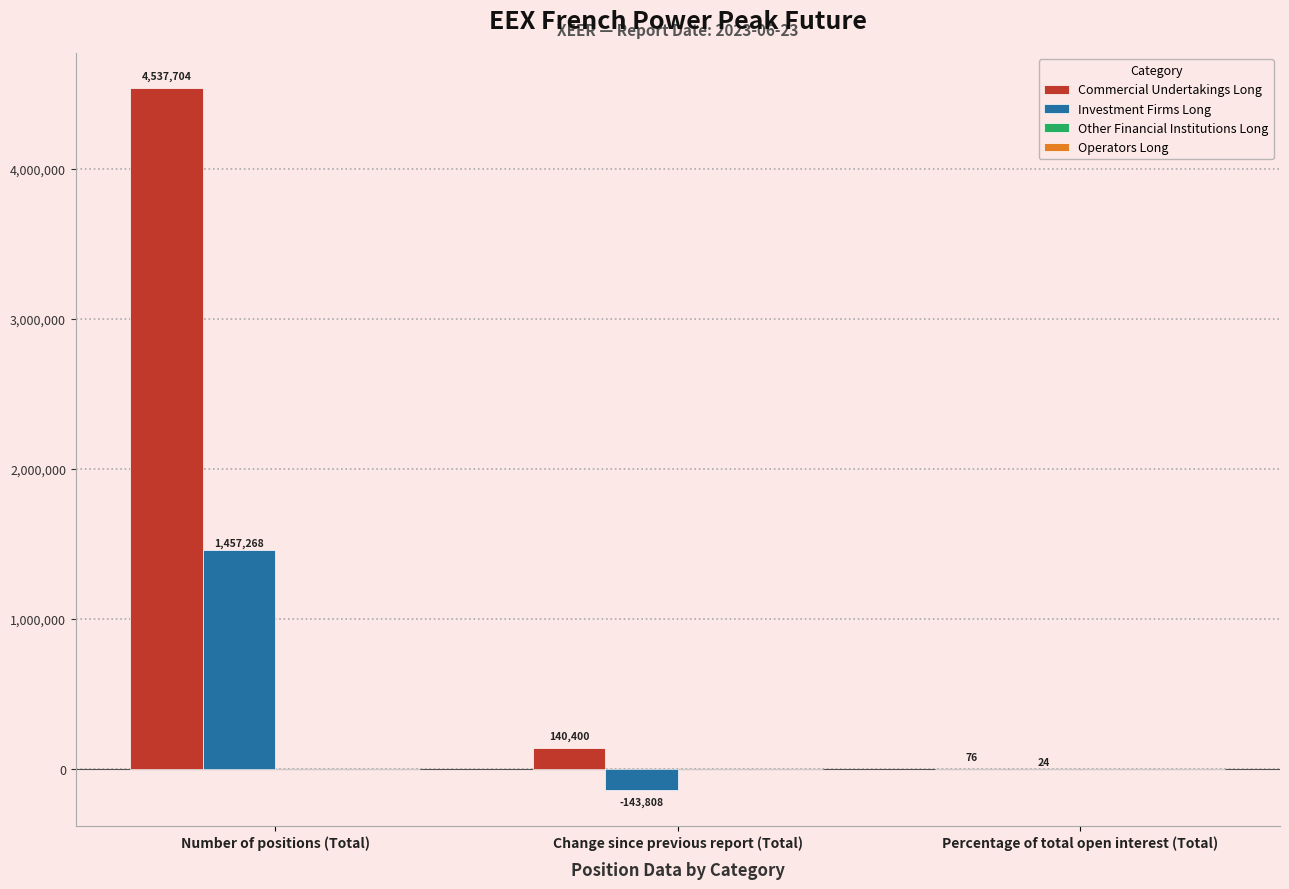

At which label is Investment Firms Long closest to 656730?

Percentage of total open interest (Total)